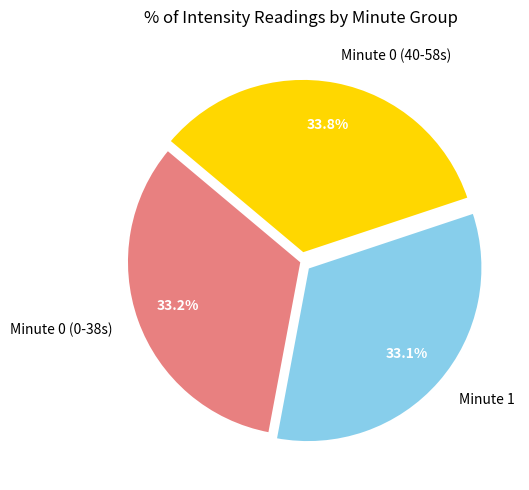

Between Minute 1 and Minute 0 (40-58s), which is larger?

Minute 0 (40-58s)